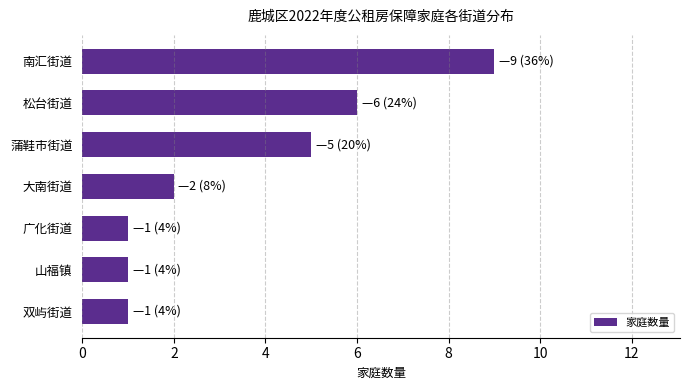

What is the sum of all values?

25